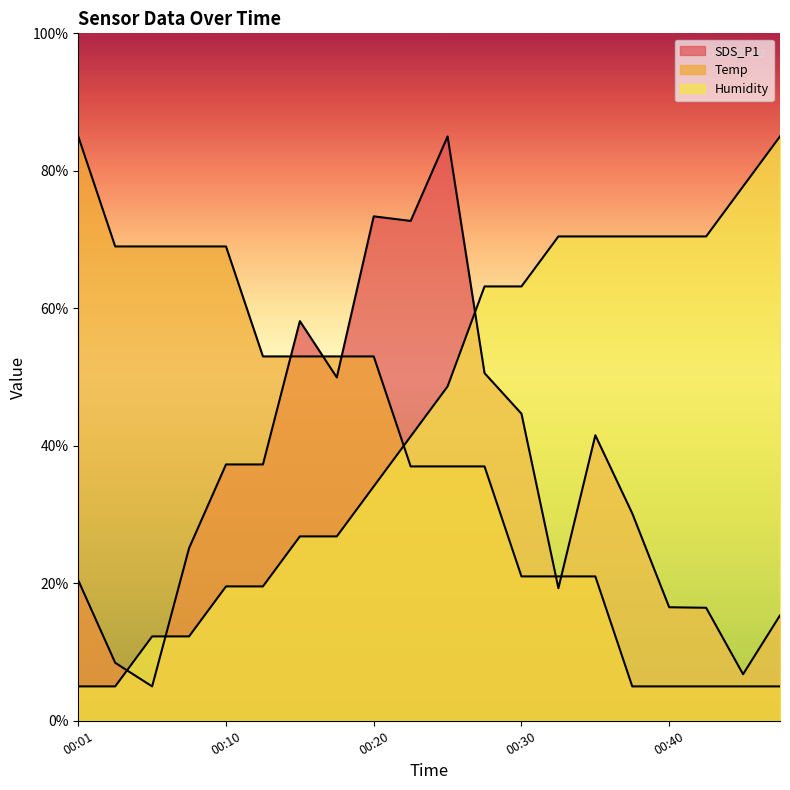

How many data points in Temp are above 36?

12